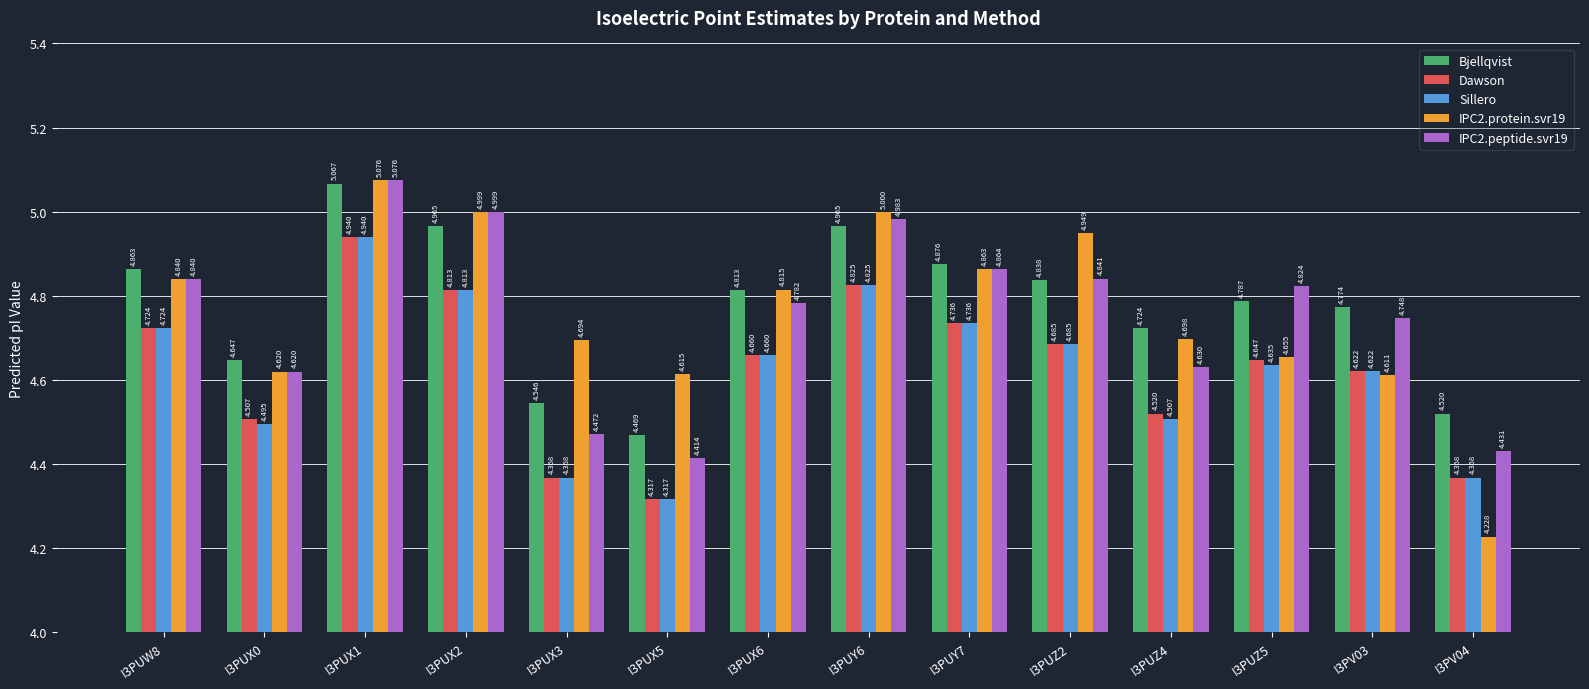

Which series has the largest range (max minus min)?

IPC2.protein.svr19